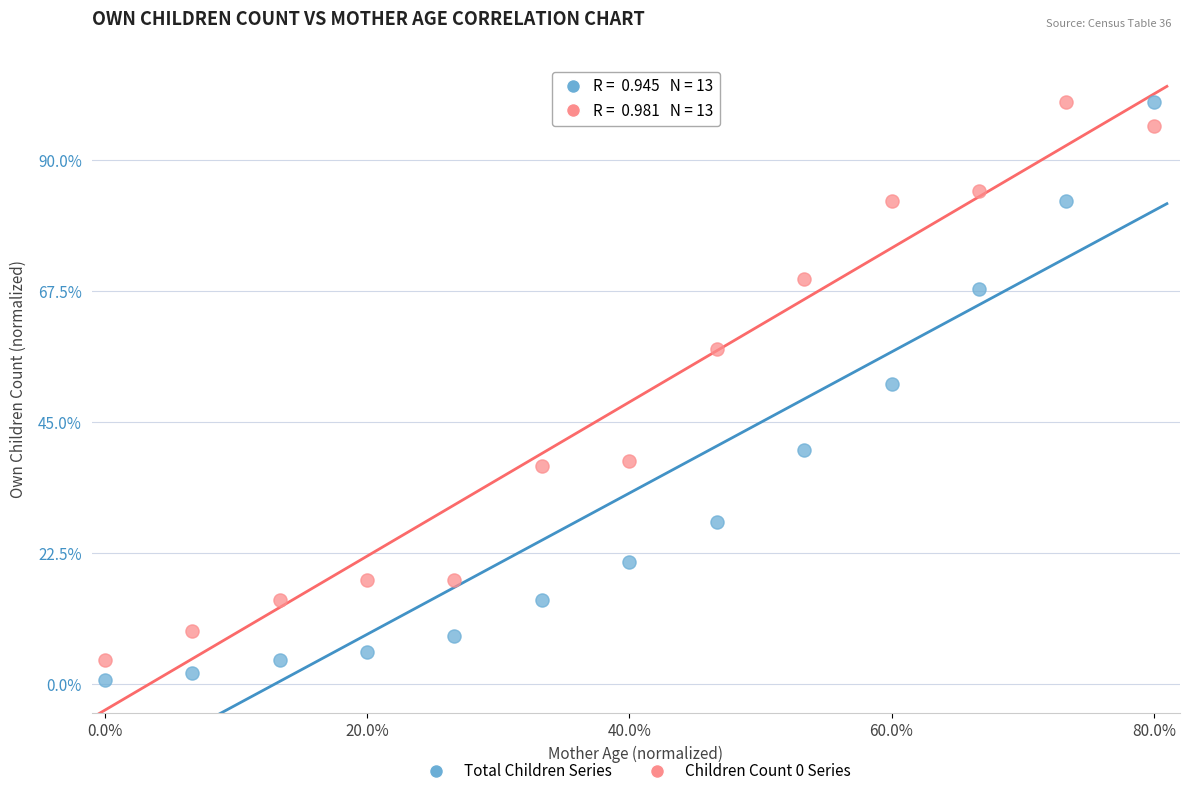

What is the X range (max minus min) for the scatter plot?

80.0